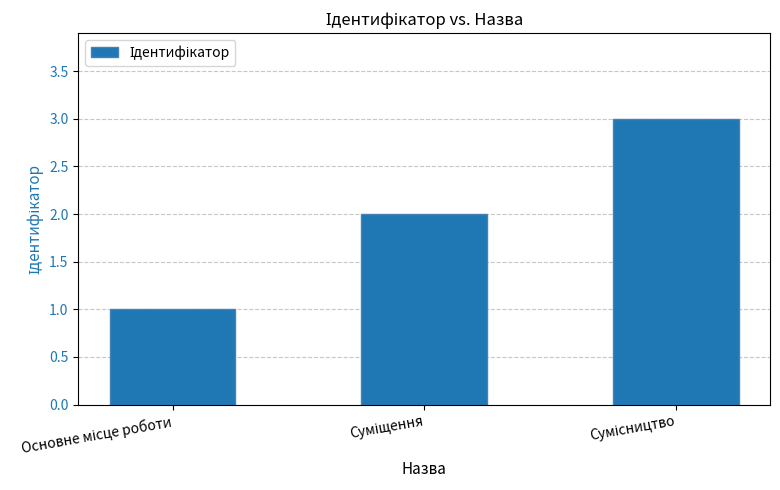

Count the values in the range 1 to 3.

3